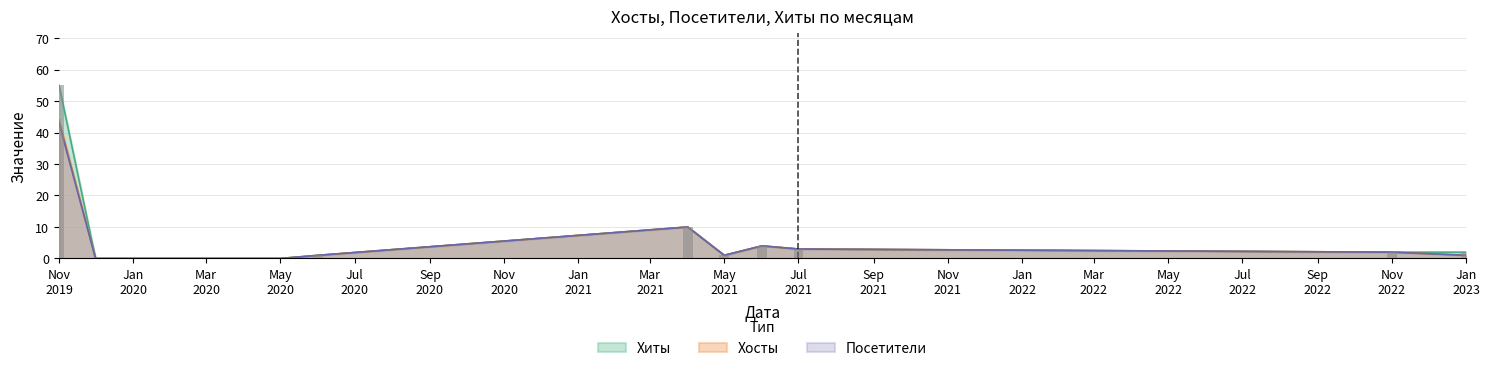

Which series has the largest total across all categories?

Хиты